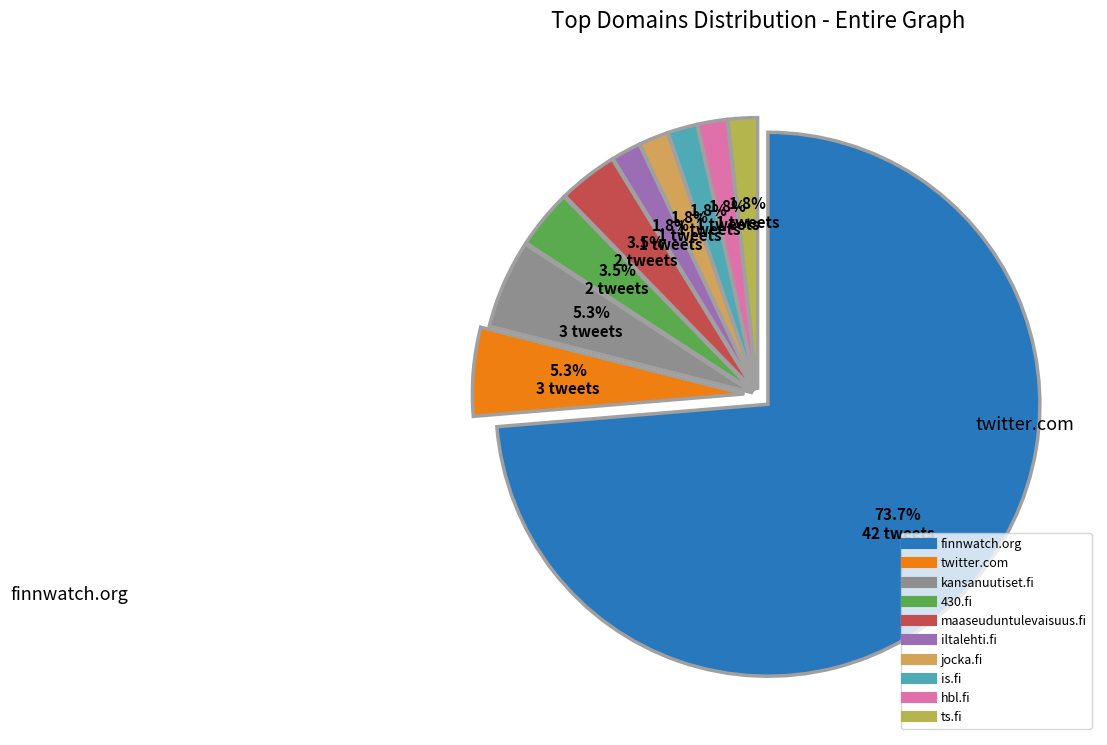

What is the majority slice?

finnwatch.org